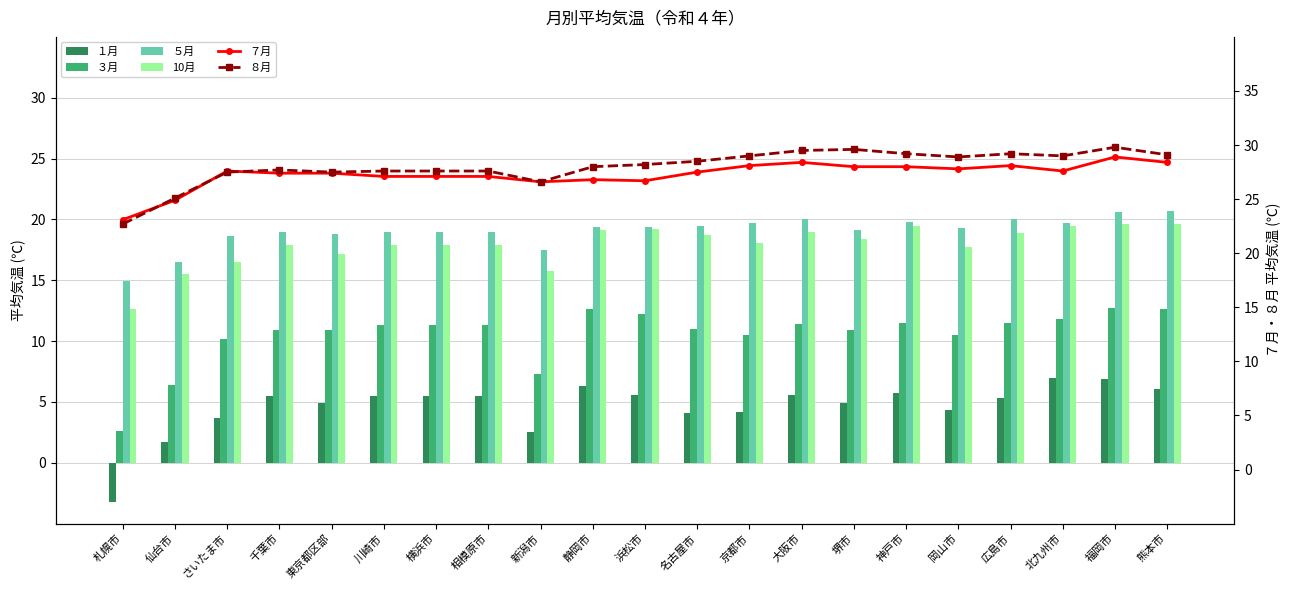

What is the smallest value displayed?

-3.2